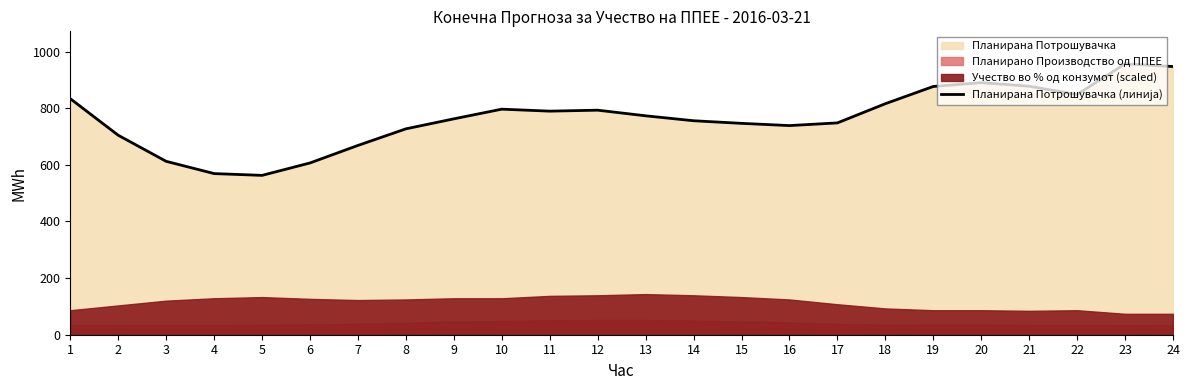

Reading left to right, what are all the values shown in this chart?

1=833.6	2=704.4	3=612.4	4=569.1	5=562.8	6=606.6	7=668.5	8=727.1	9=762.4	10=796.6	11=789.6	12=793.0	13=773.1	14=755.7	15=746.5	16=738.6	17=748.1	18=815.9	19=876.7	20=890.2	21=877.6	22=848.3	23=956.7	24=947.2